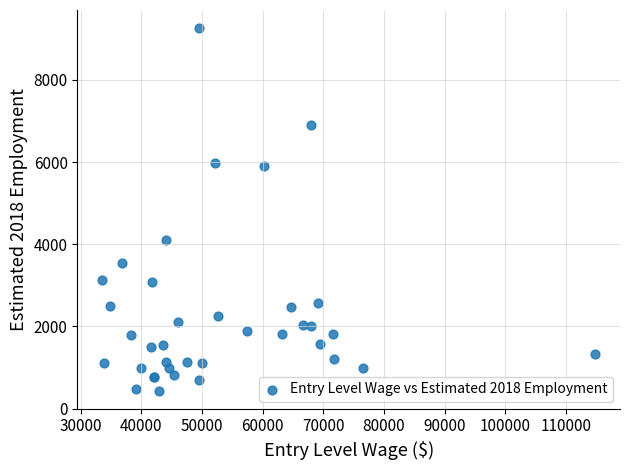

What Y value in the scatter plot is closest to 4850?

4110